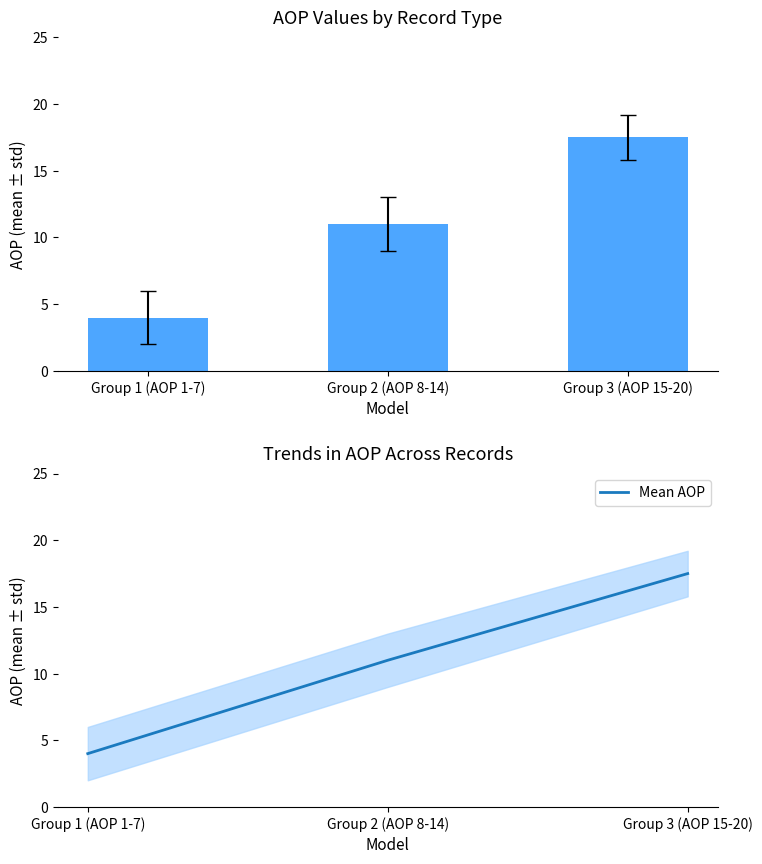

How many values in the AOP mean ± std series exceed 11?

1